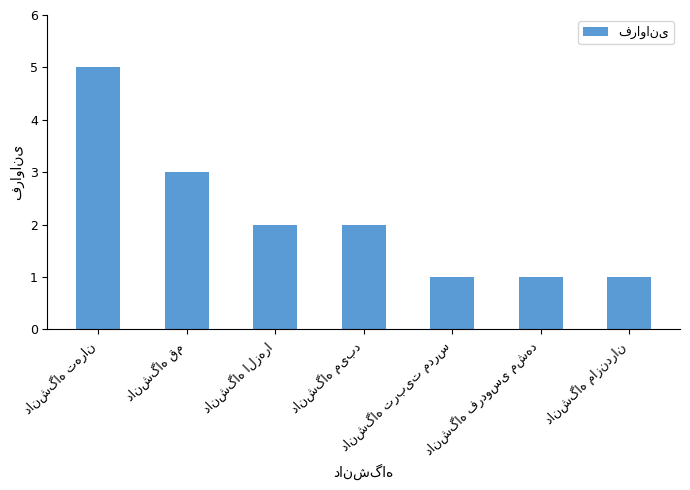

What is the difference between the second highest and second lowest values?

2